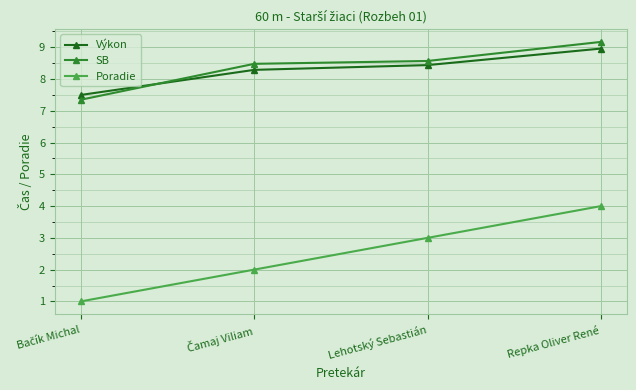

What is the lowest value of the Výkon series?

7.5